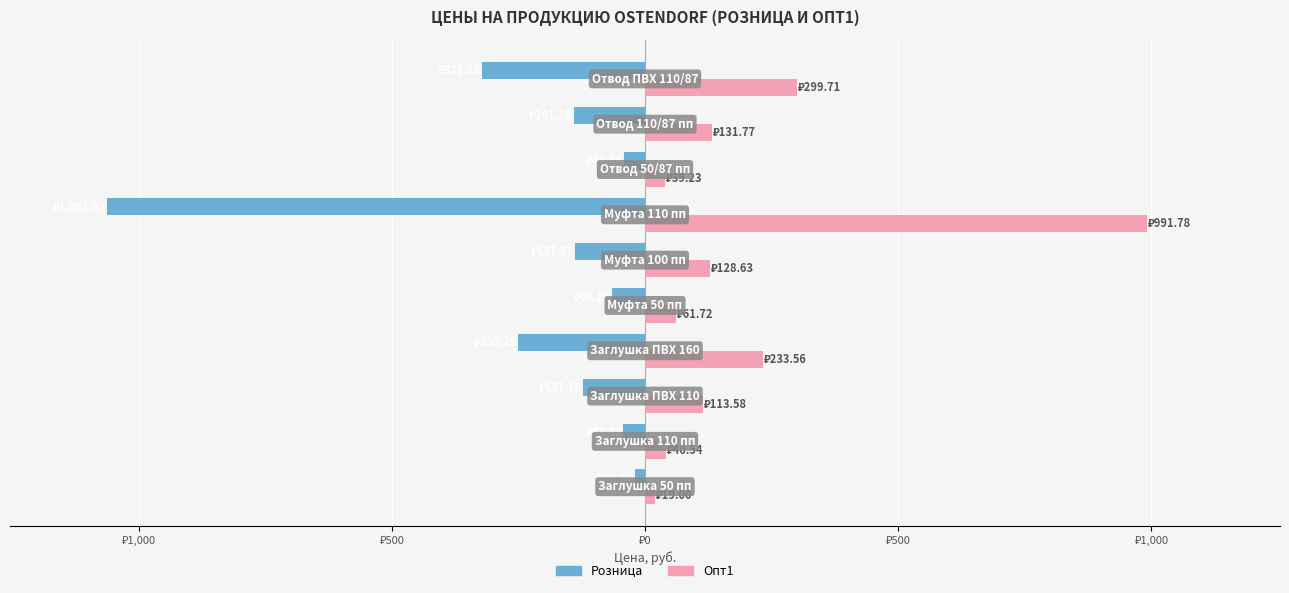

What are all the series names shown in the legend?

Розница, Опт1